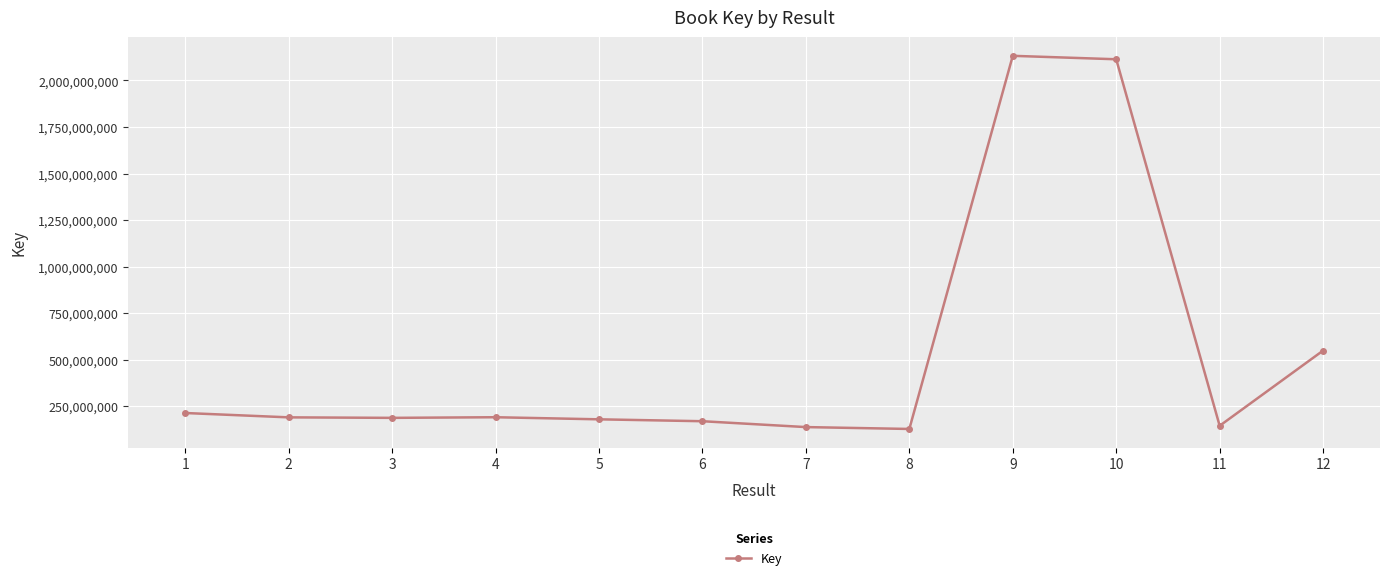

What is the change in value from 8 to 11?

+17093192